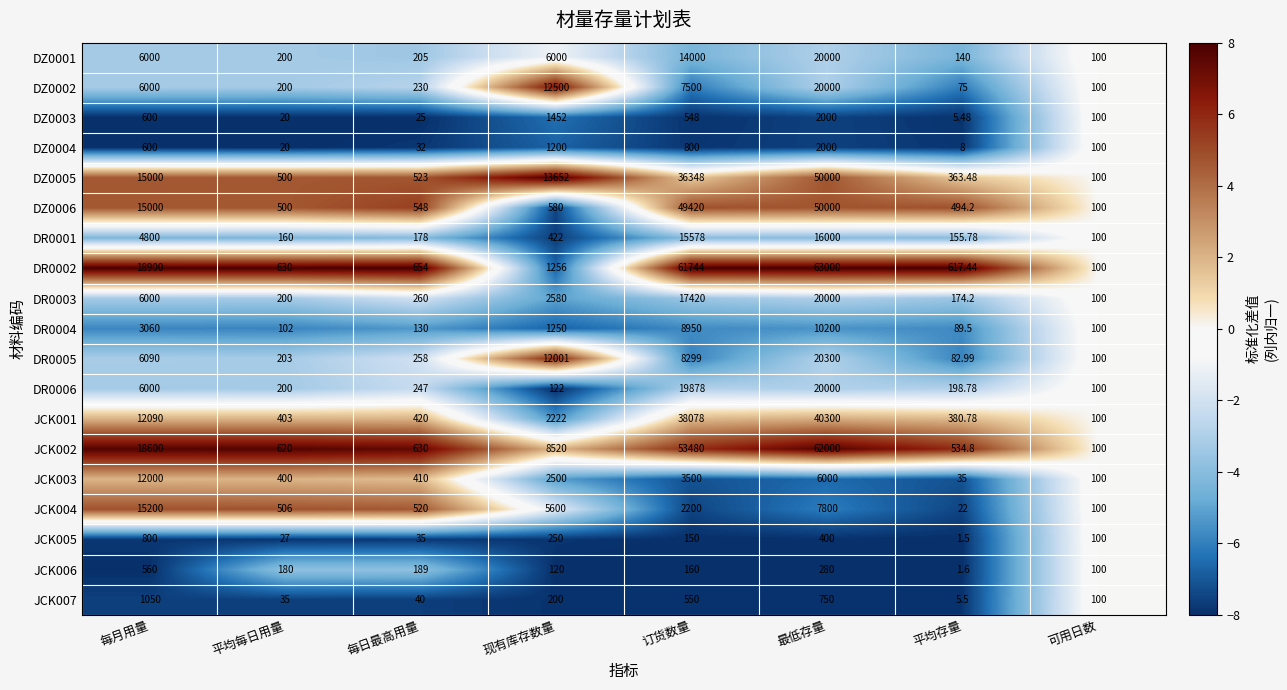

Count the number of data series in this chart.

19